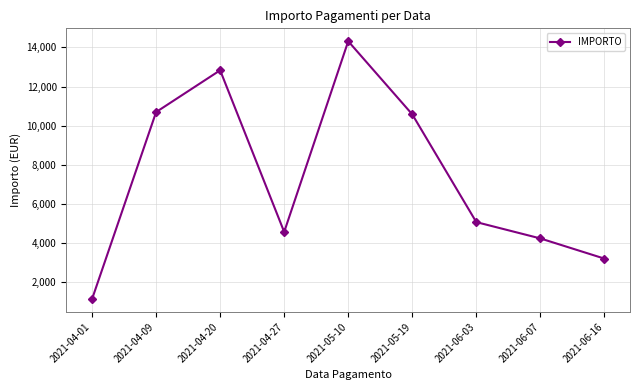

The value at 2021-04-20 is 17914.6. True or false?

False